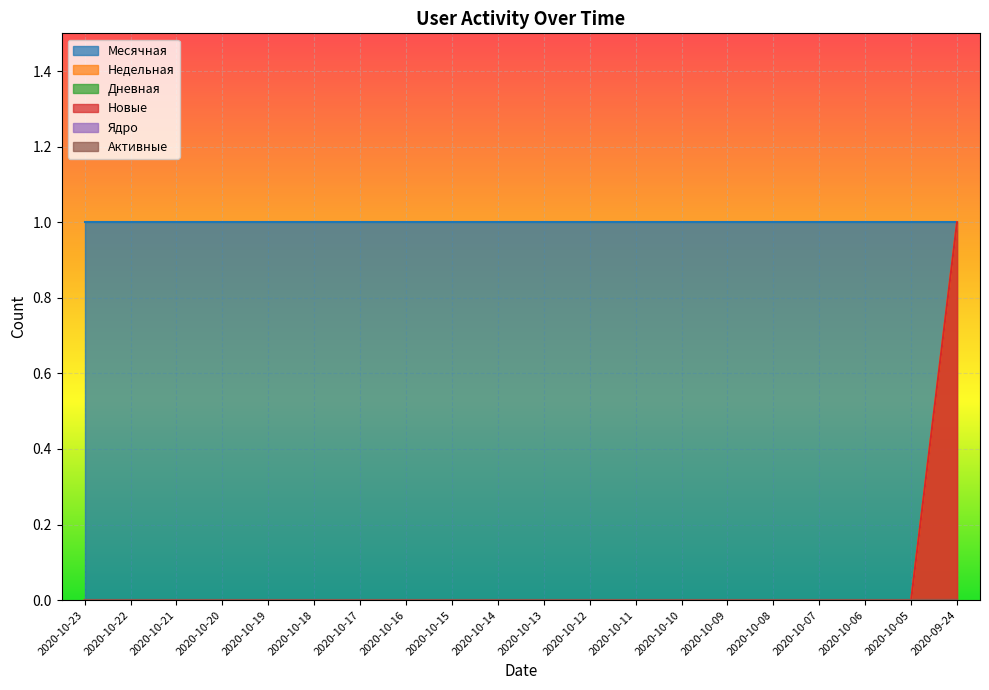

Is it true that Активные equals 0 at 2020-10-13?

True